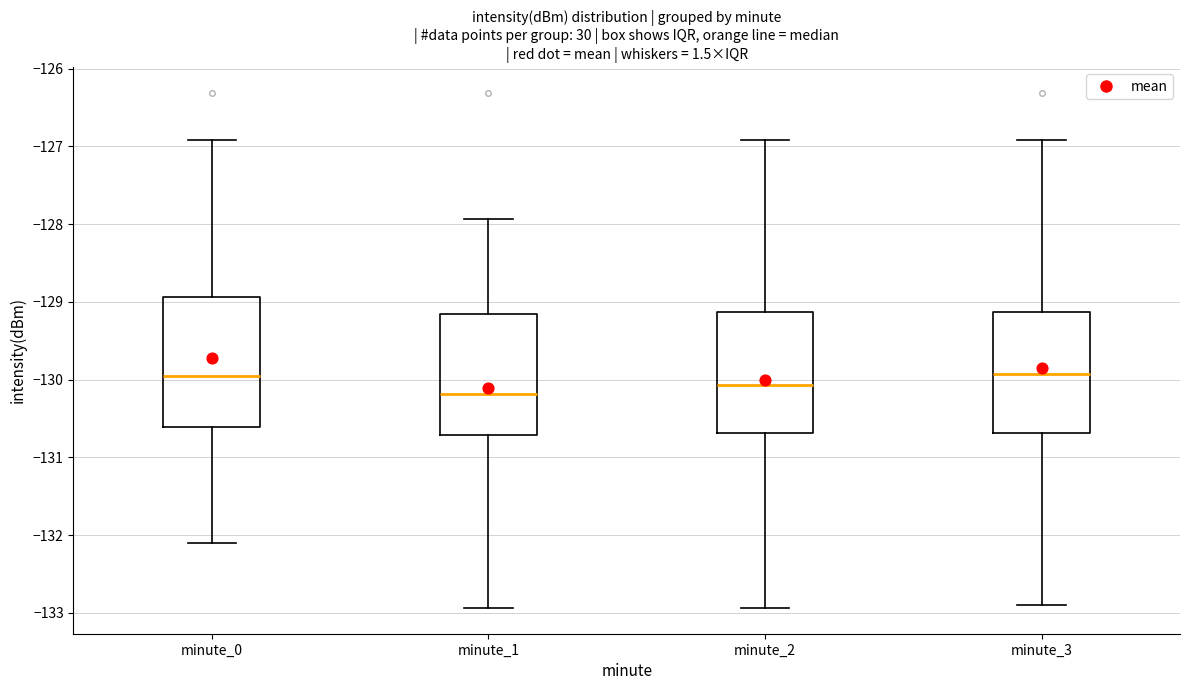

Reading left to right, read every box against the y-axis: the position of its median line, the range the box covers, and the ends of its whiskers. The values are not printed on the chart, so give them approximately, as read against the axis.

minute_0: median -130.0, box -130.6 to -128.9, whiskers -132.1 to -126.9
minute_1: median -130.2, box -130.7 to -129.2, whiskers -132.9 to -127.9
minute_2: median -130.1, box -130.7 to -129.1, whiskers -132.9 to -126.9
minute_3: median -129.9, box -130.7 to -129.1, whiskers -132.9 to -126.9